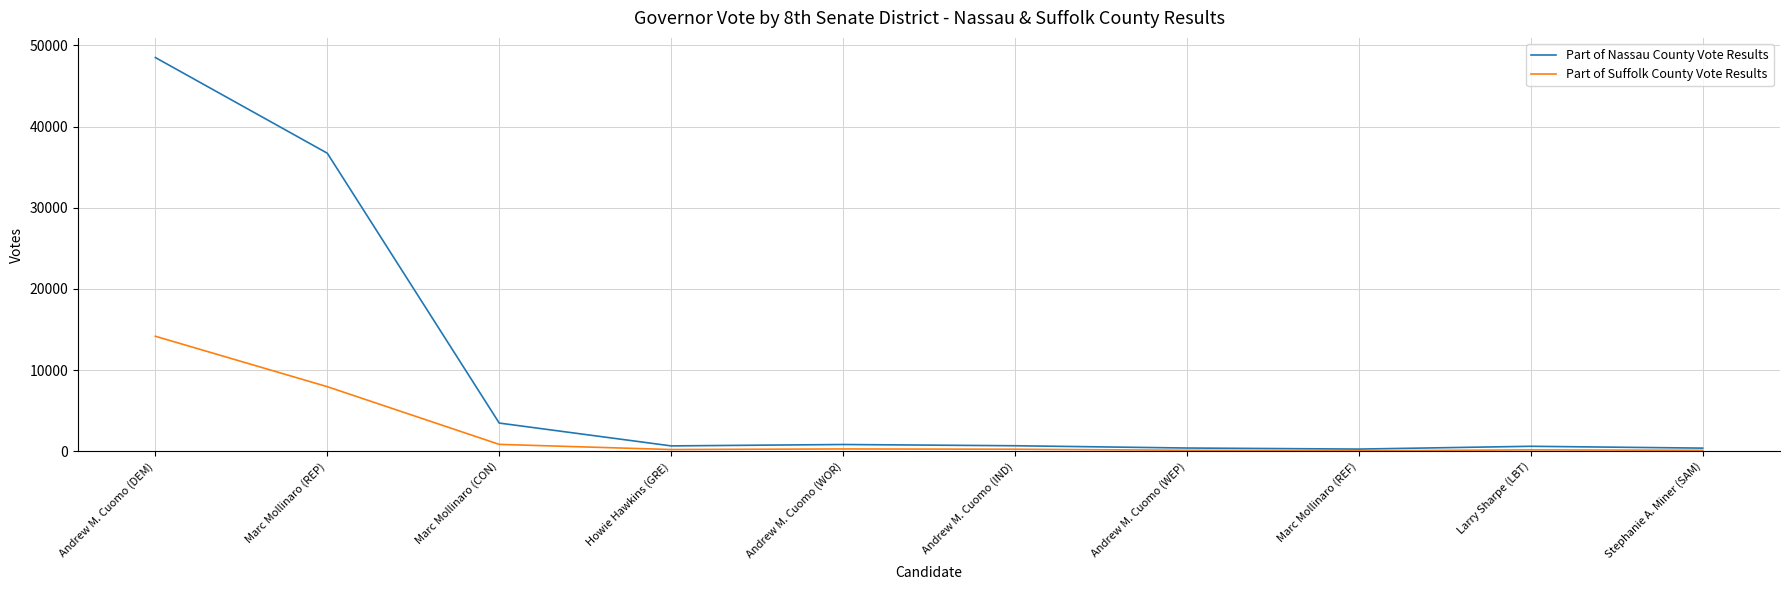

What is the difference between the maximum and minimum values in the Part of Nassau County Vote Results series?

48240